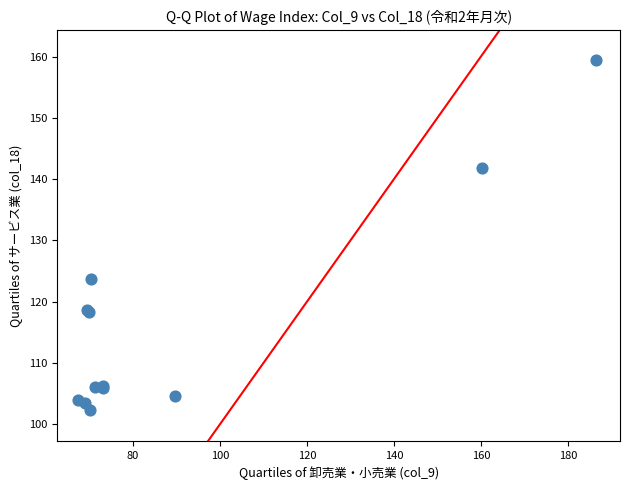

What Y value in the scatter plot is closest to 130?

123.7